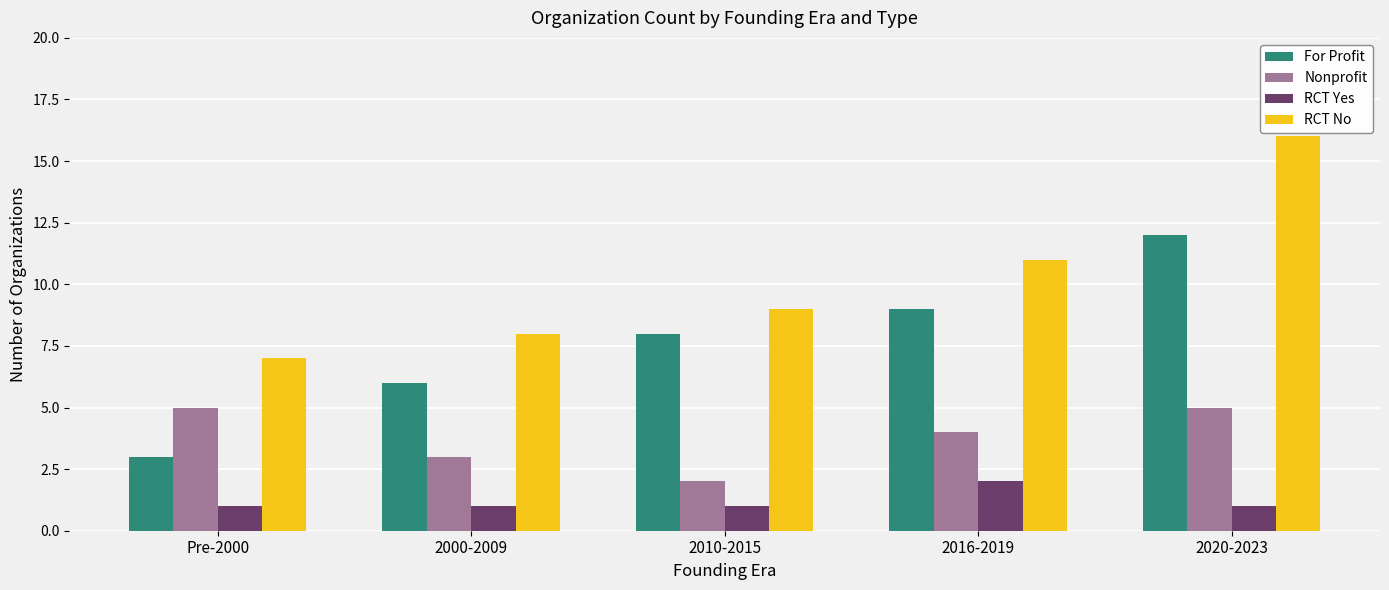

The RCT No series shows 6 at 2020-2023. True or false?

False